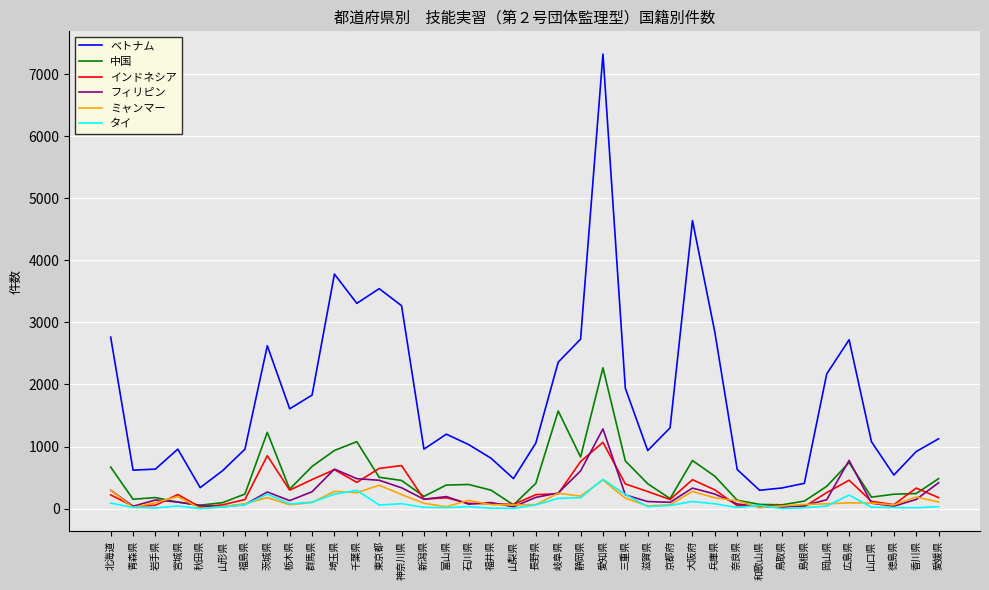

At which category is the sum across all series the highest?

愛知県